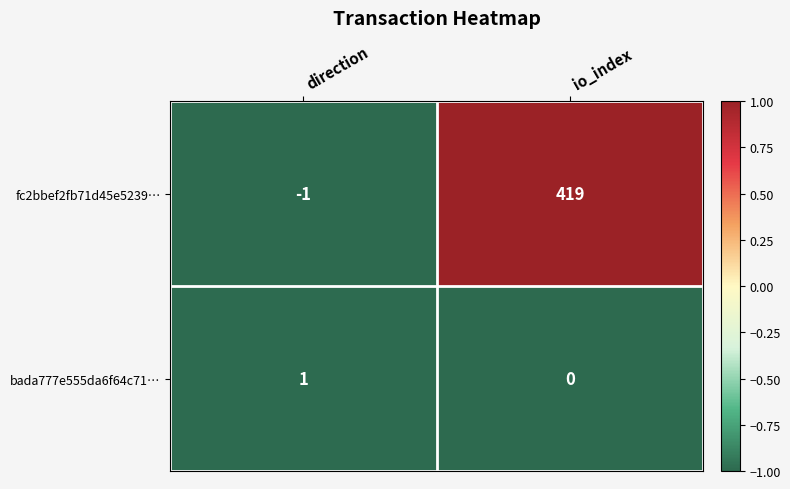

Is it true that fc2bbef2fb71d45e5239… equals -1 at direction?

True